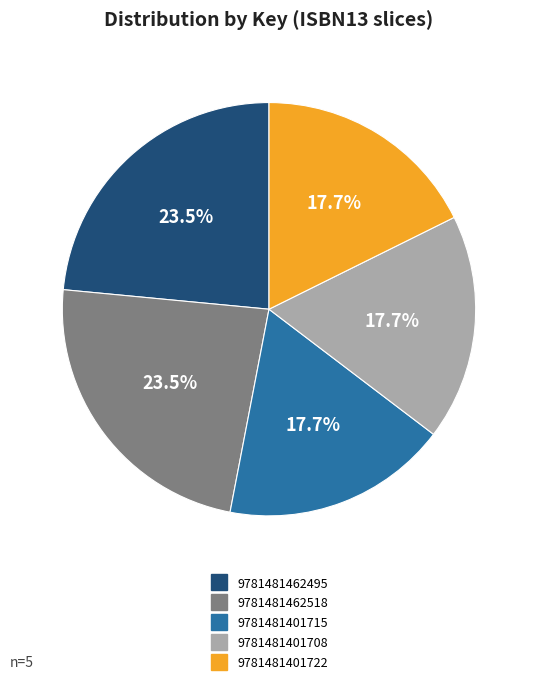

Does 9781481401722 account for over 50% of the chart?

No